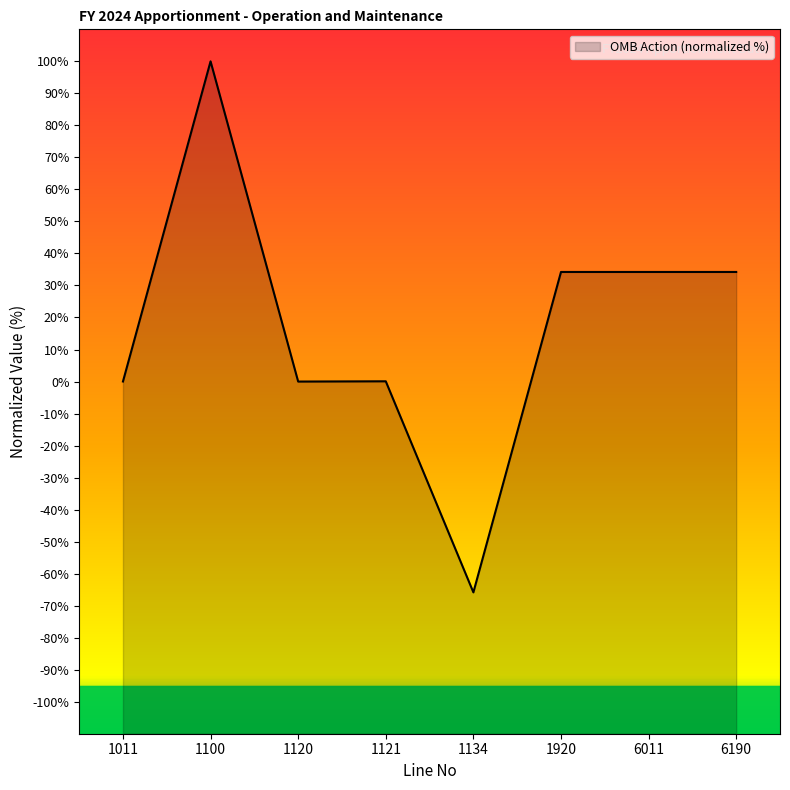

How many values are below 34?

4